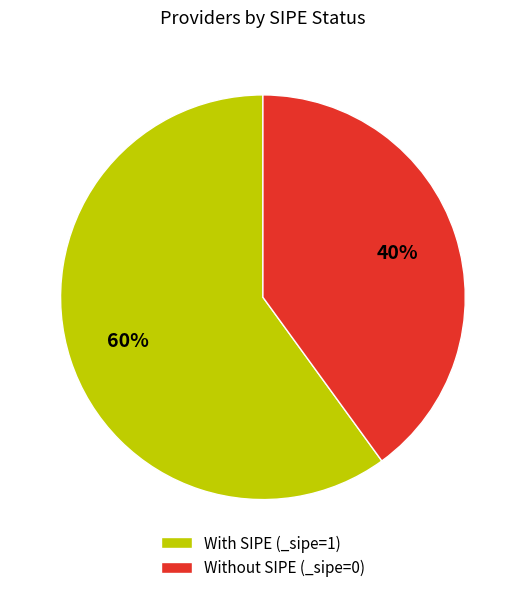

Is it true that With SIPE (_sipe=1) is 60% of the pie?

True